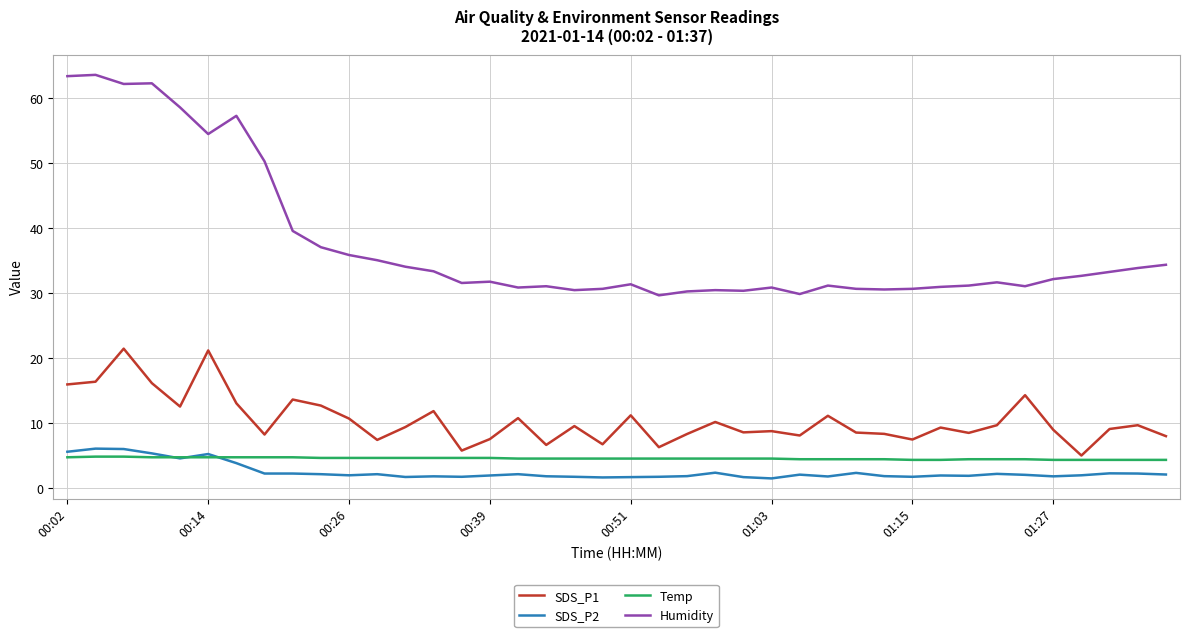

What is the minimum value for Temp?

4.4